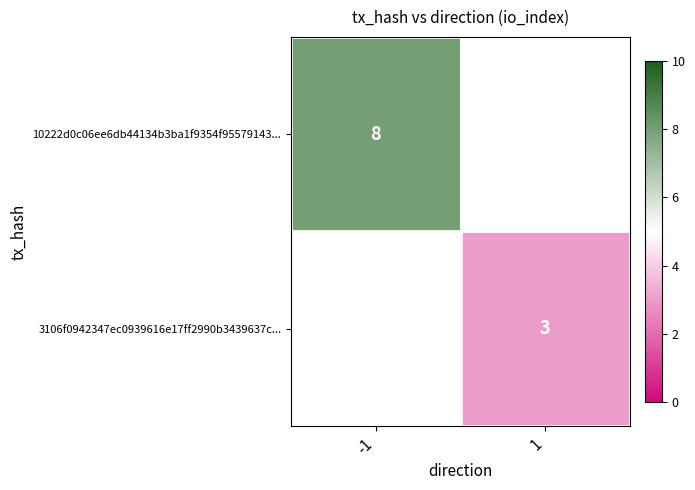

At how many categories does at least one series exceed 3?

1